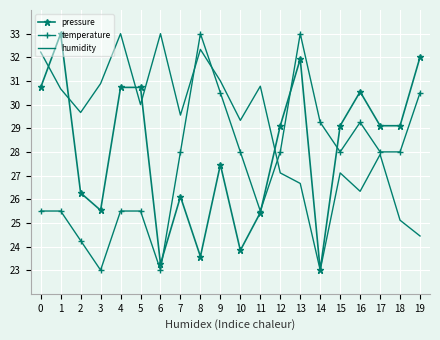

How many times do temperature and pressure cross each other?

4